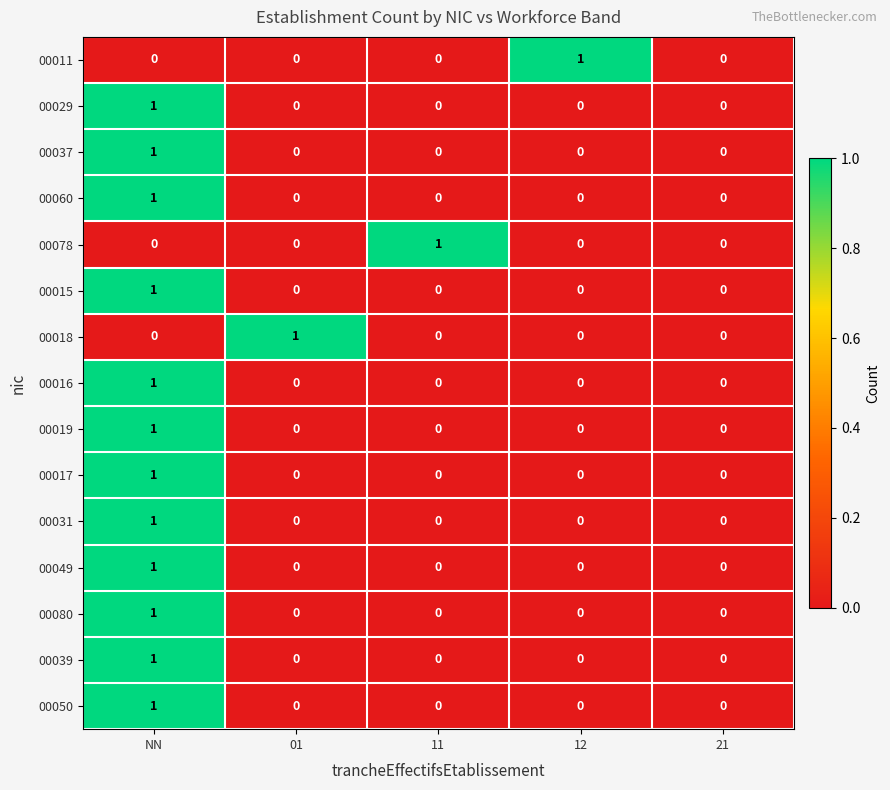

How many 00080 values are between 0 and 1?

5